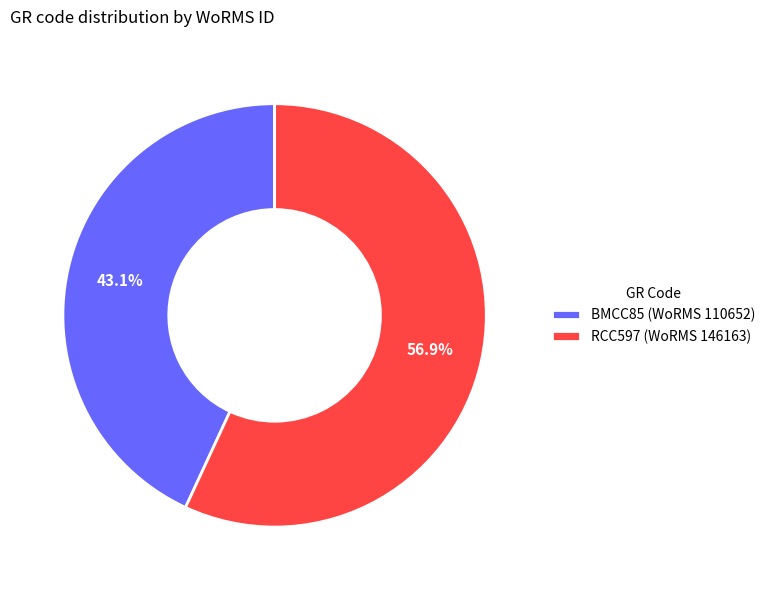

Which slice represents more than half of the pie?

RCC597